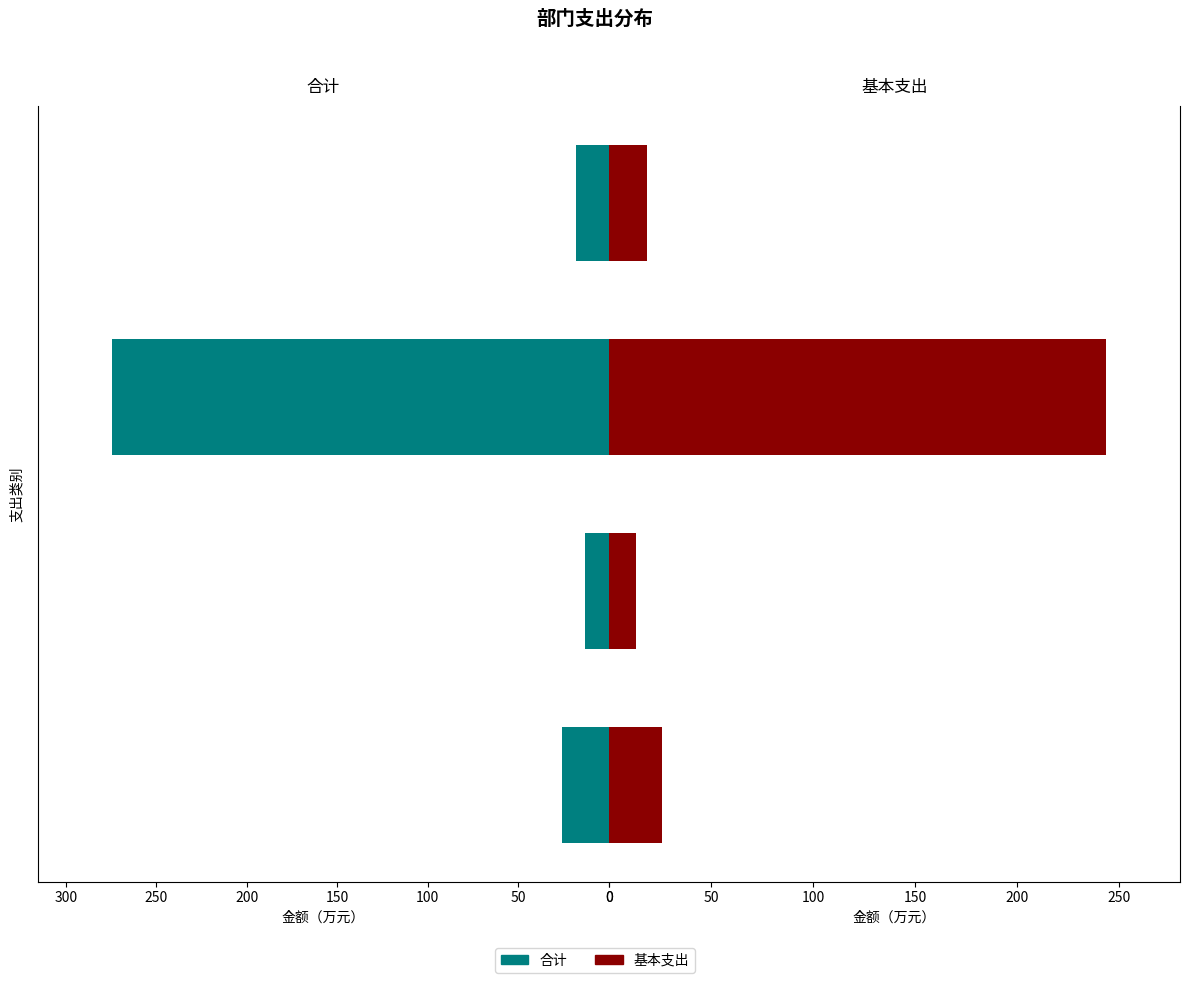

List the series in order of their peak value, highest first.

合计, 基本支出